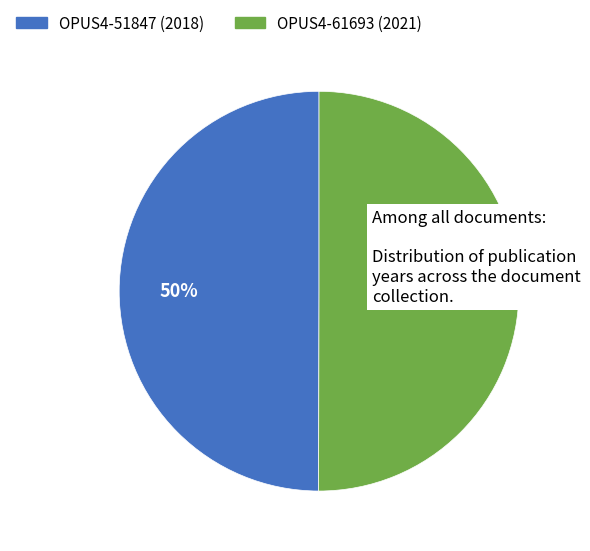

To the nearest percent, what is the average slice percentage?

50%